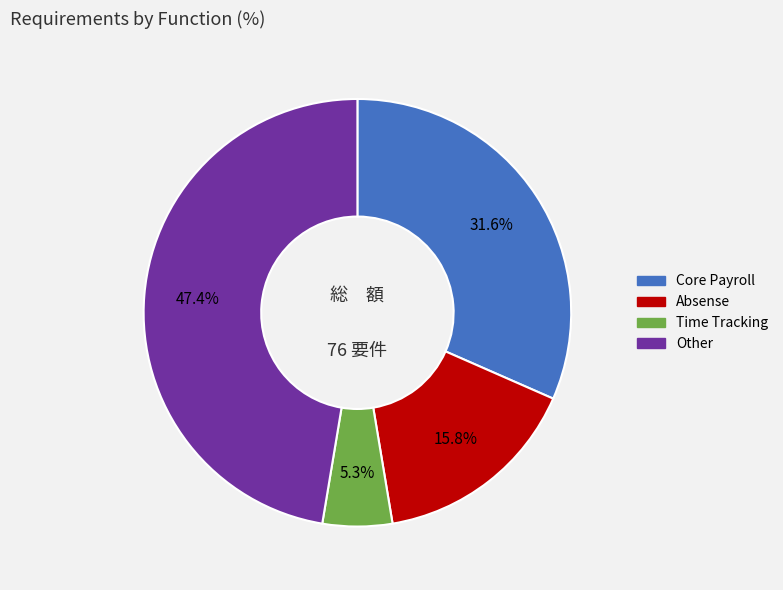

Is the sum of Other and Absense greater than half?

Yes